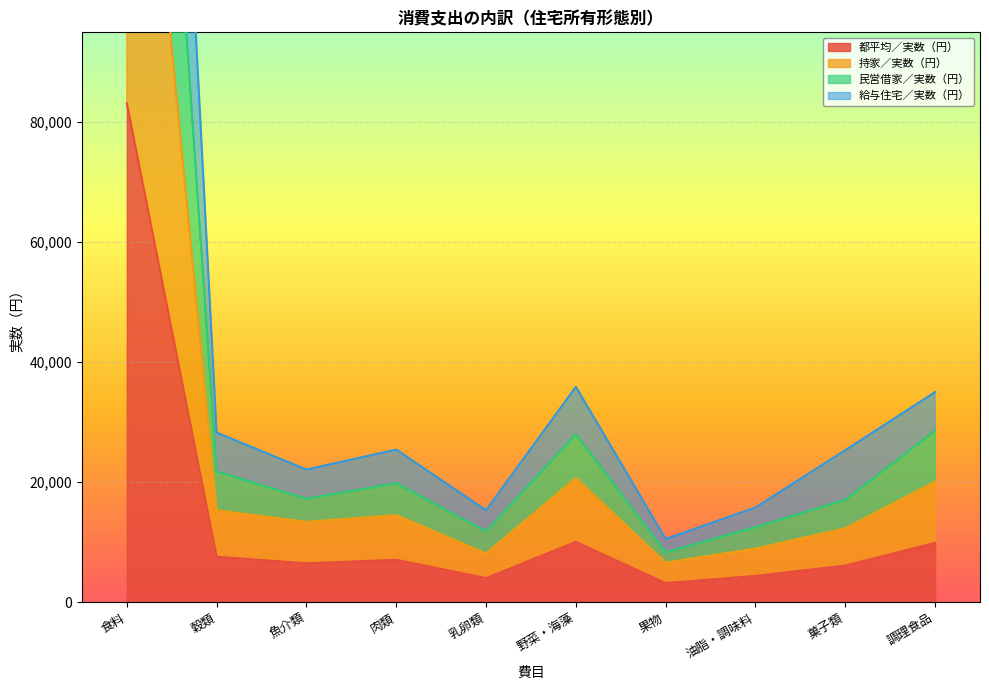

List the series in order of their peak value, highest first.

給与住宅／実数（円）, 民営借家／実数（円）, 持家／実数（円）, 都平均／実数（円）